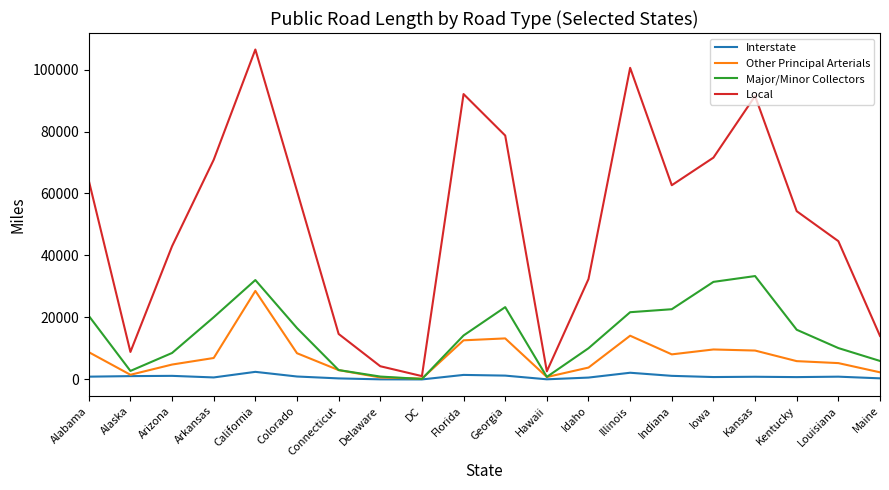

Which series ends up on top after the final intersection of Other Principal Arterials and Major/Minor Collectors?

Major/Minor Collectors